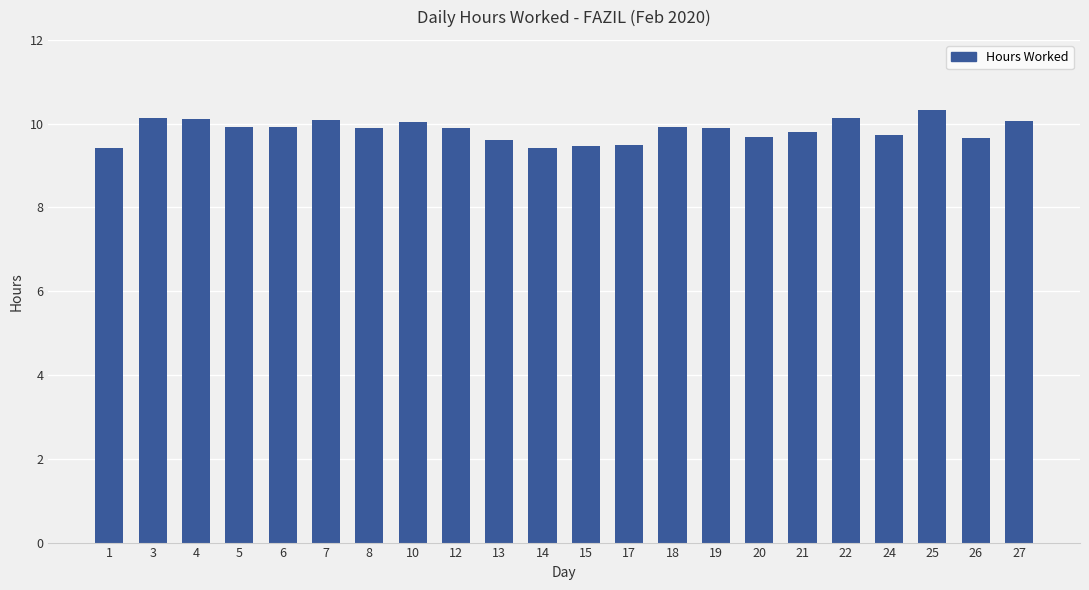

What is the approximate value at 14?

9.4